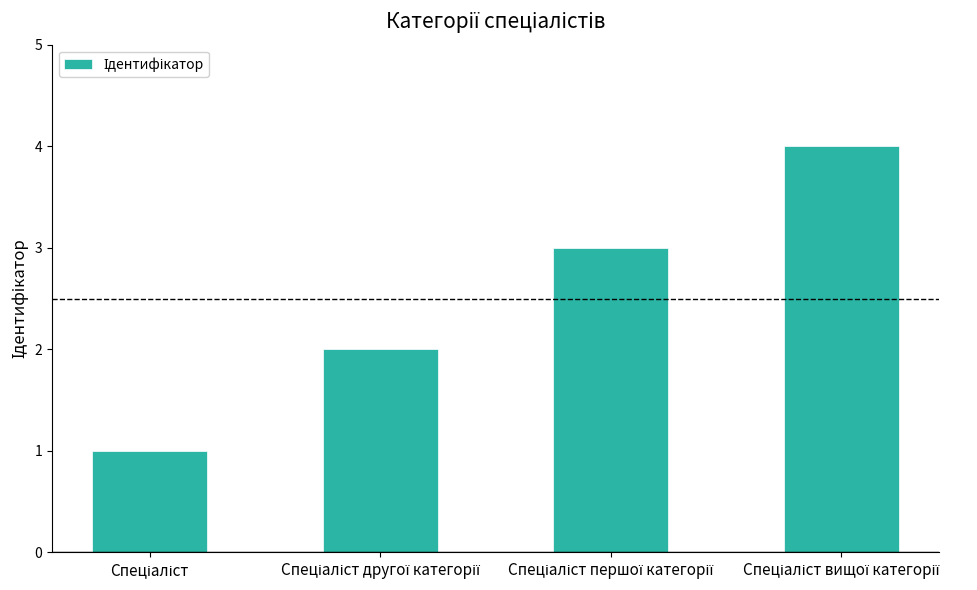

What is the maximum value shown in the chart?

4